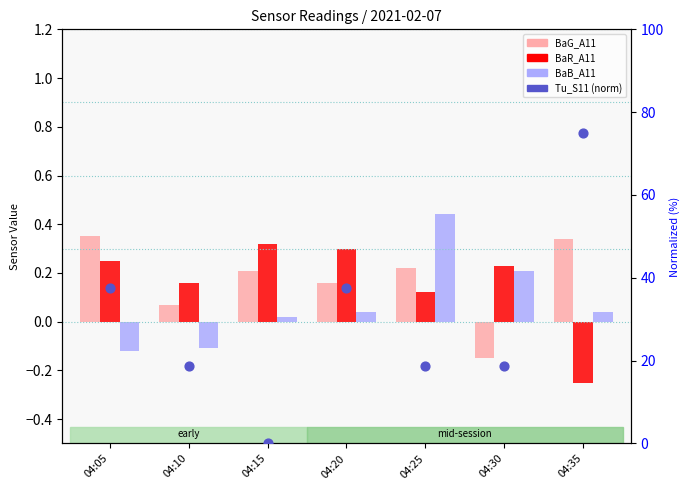

Is the value of BaB_A11 at 04:10 greater than the value of BaR_A11 at 04:35?

Yes